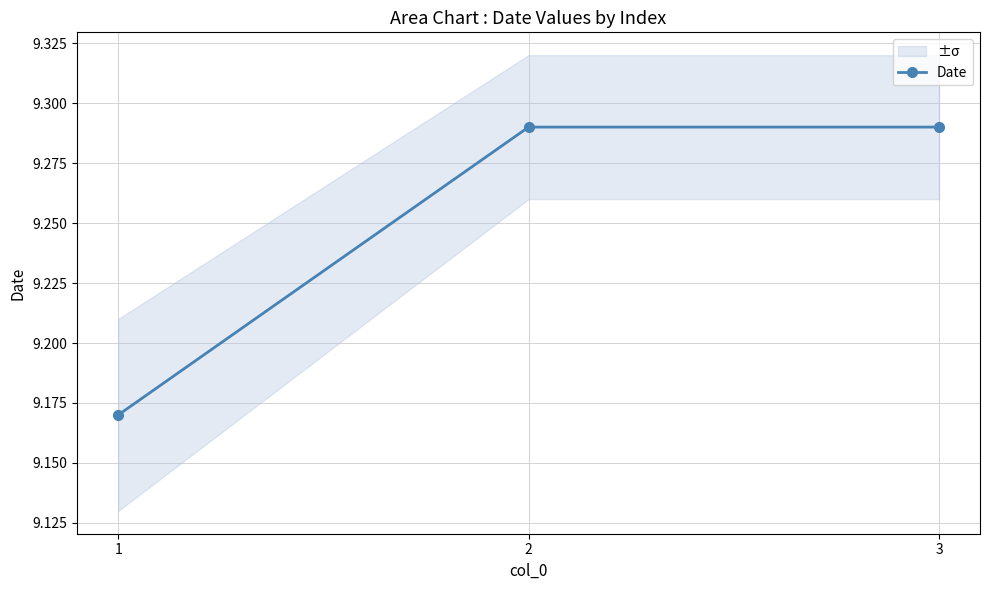

Does the chart display data point markers on the line(s)?

Yes